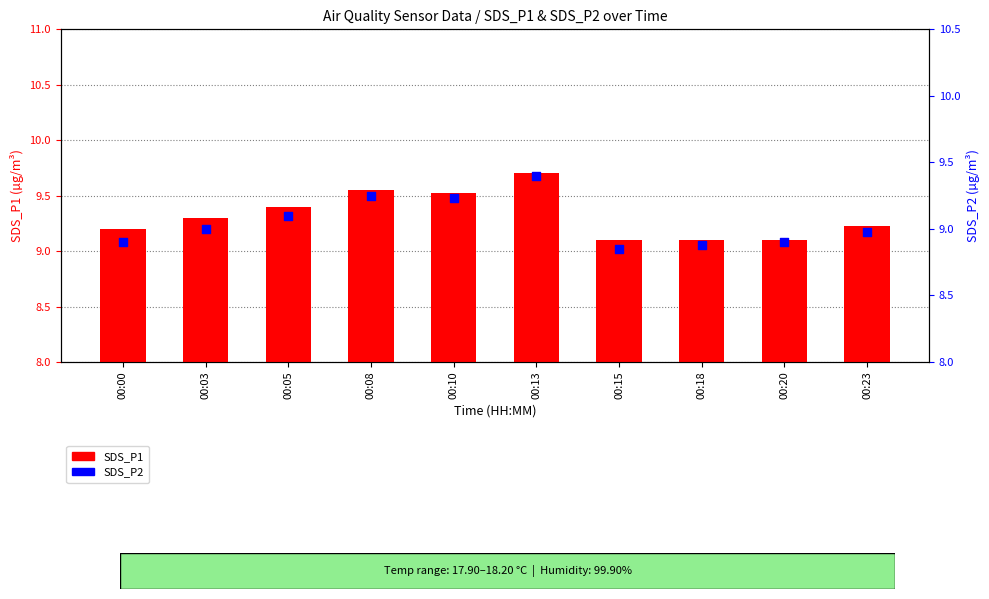

At how many categories does at least one series exceed 9?

10